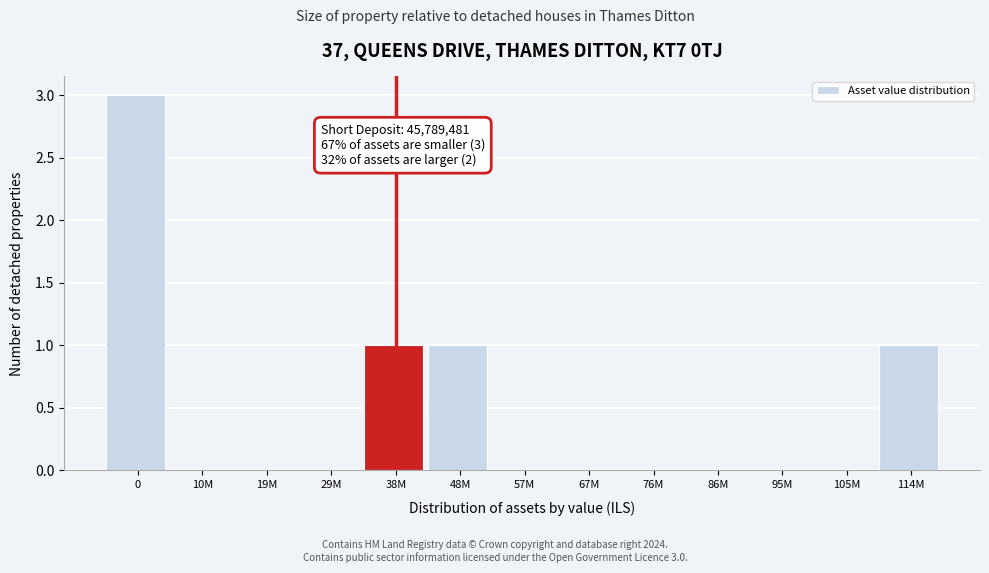

Reading right to left, list all the values displayed in this chart.

114M=1	105M=0	95M=0	86M=0	76M=0	67M=0	57M=0	48M=1	38M=1	29M=0	19M=0	10M=0	0=3